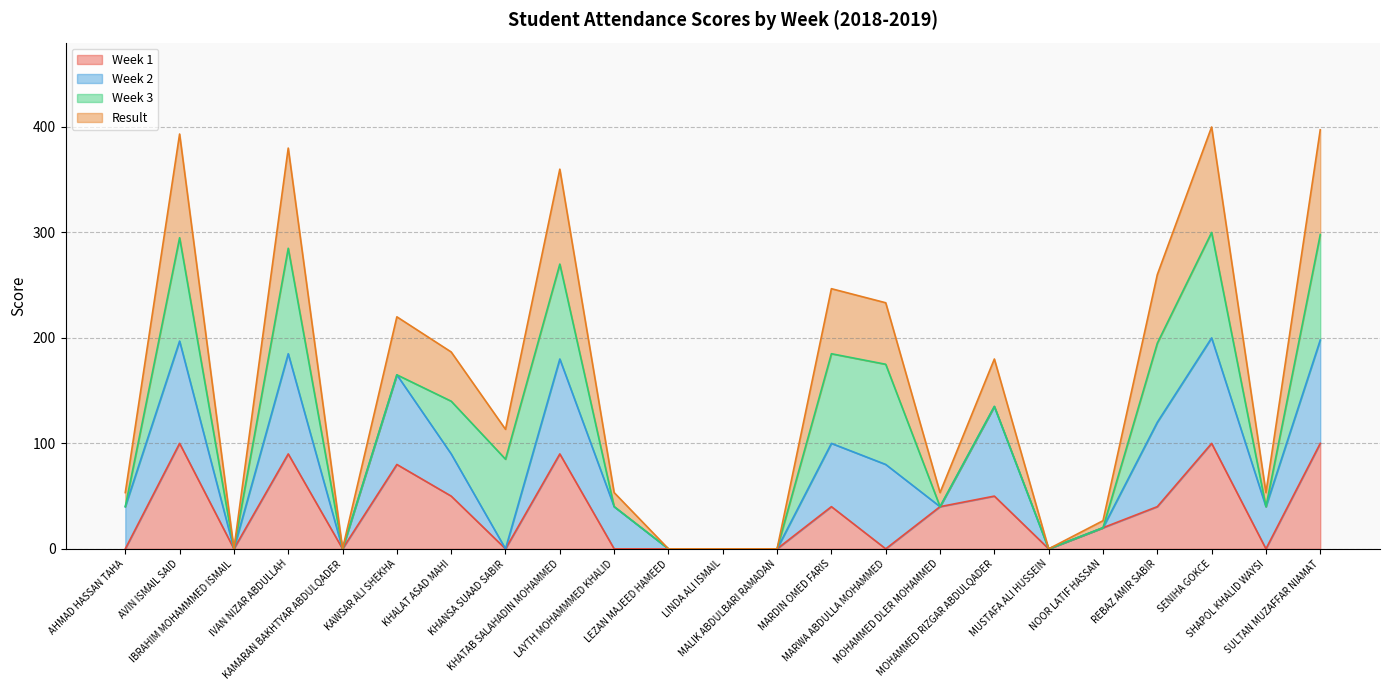

The Result series shows -211.0 at IBRAHIM MOHAMMMED ISMAIL. True or false?

False